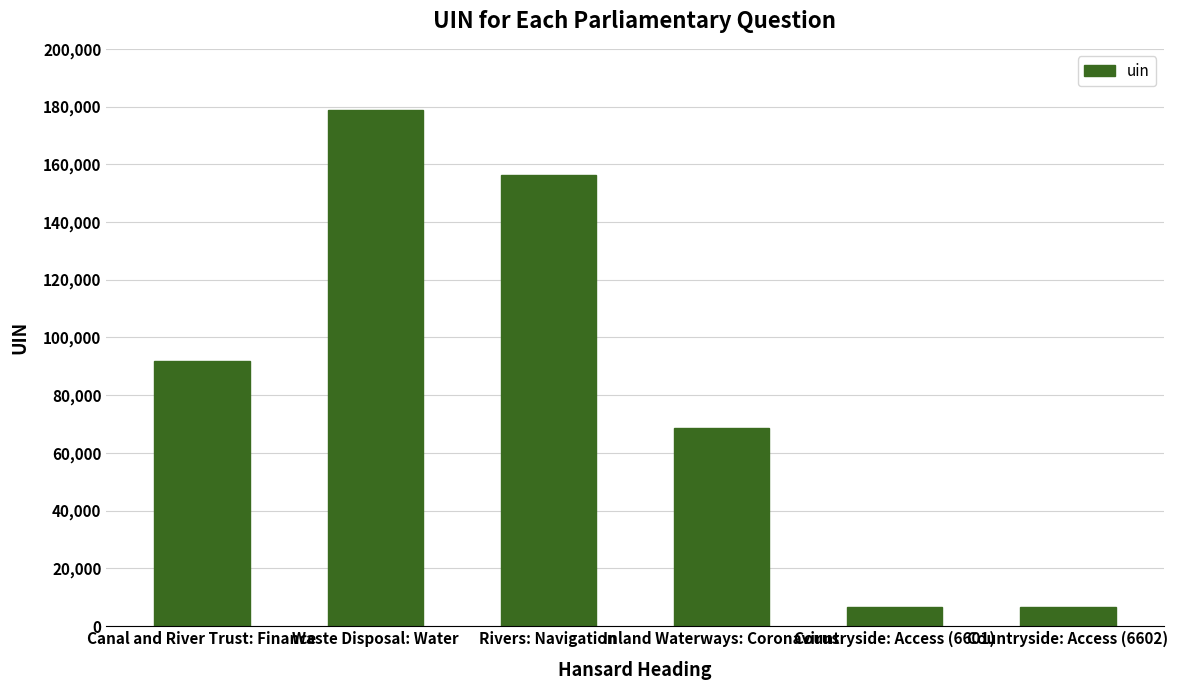

Between Rivers: Navigation and Canal and River Trust: Finance, which is larger?

Rivers: Navigation